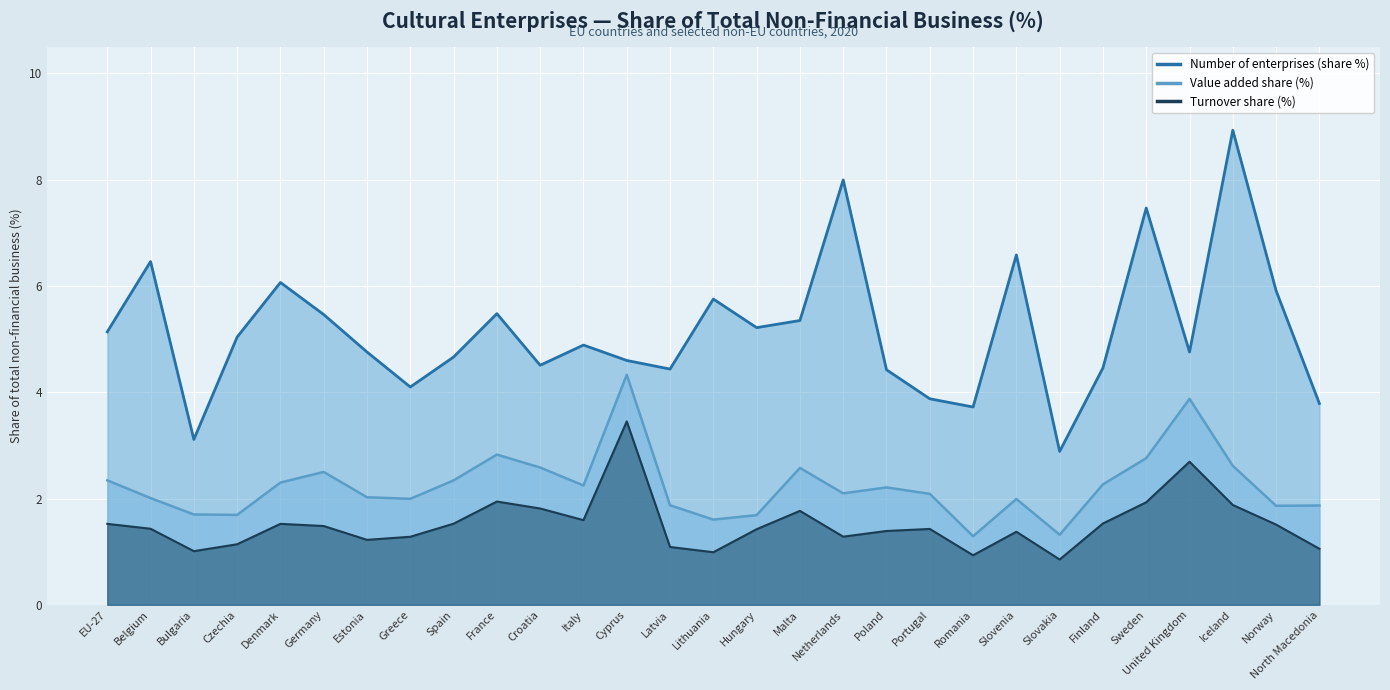

What are all the series names shown in the legend?

Number of enterprises (share %), Value added share (%), Turnover share (%)